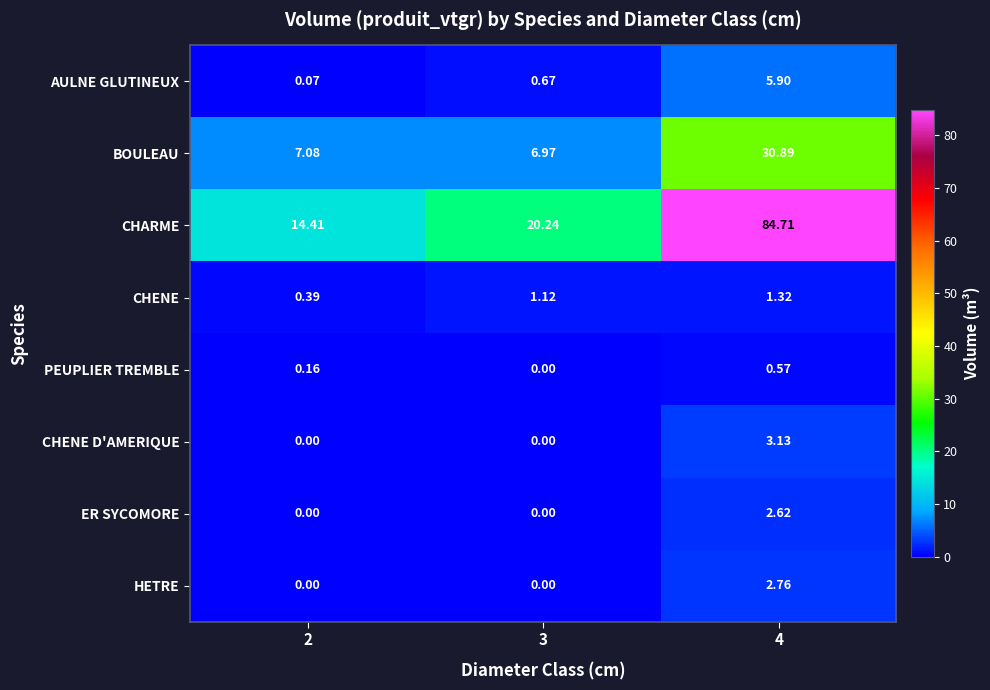

List the series in order of their peak value, highest first.

CHARME, BOULEAU, AULNE GLUTINEUX, CHENE D'AMERIQUE, HETRE, ER SYCOMORE, CHENE, PEUPLIER TREMBLE